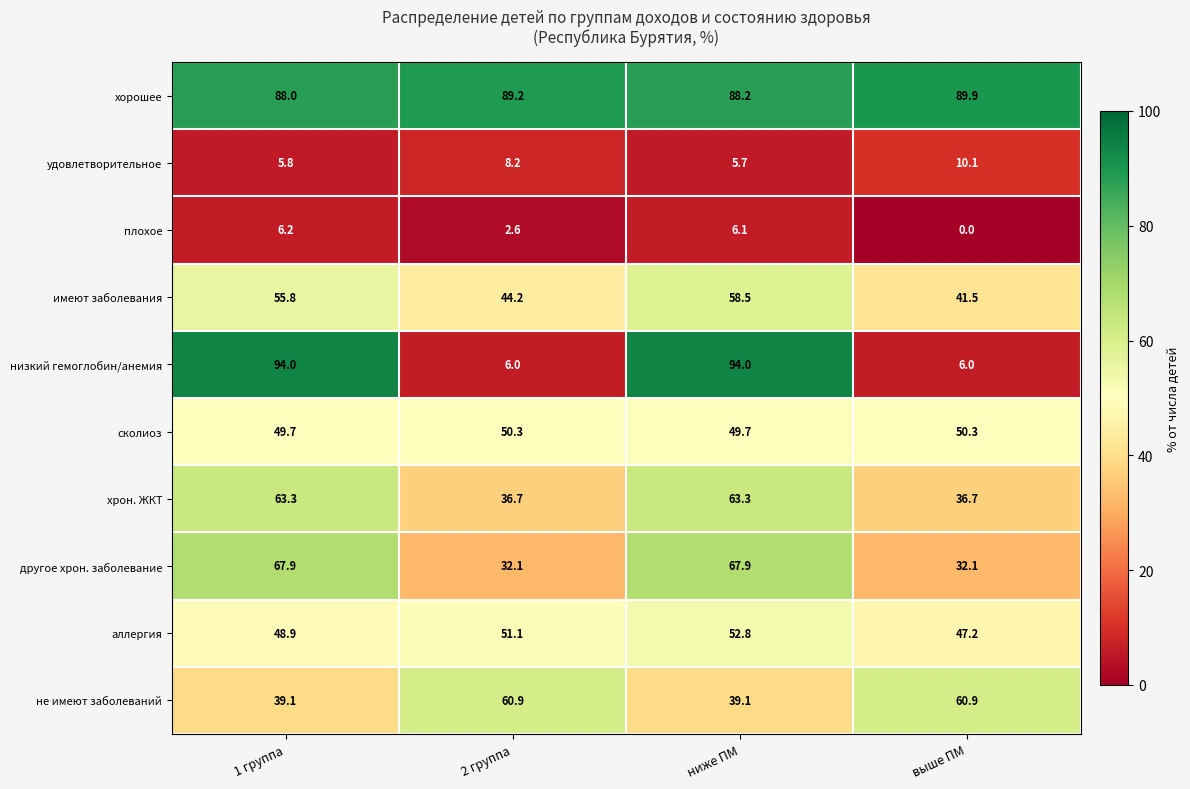

At which category does the chart reach its minimum across all series?

выше ПМ